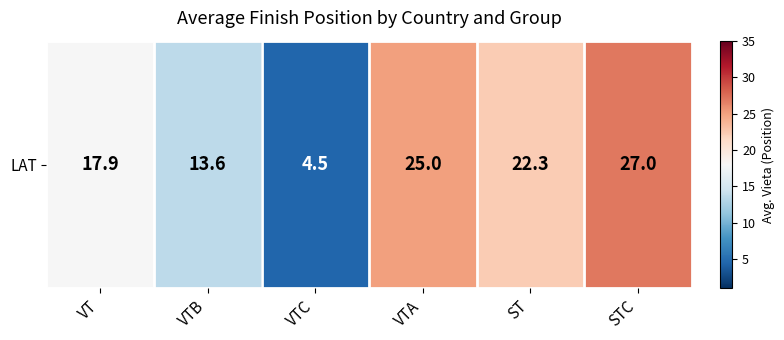

Which has a higher value, VT or VTB?

VT